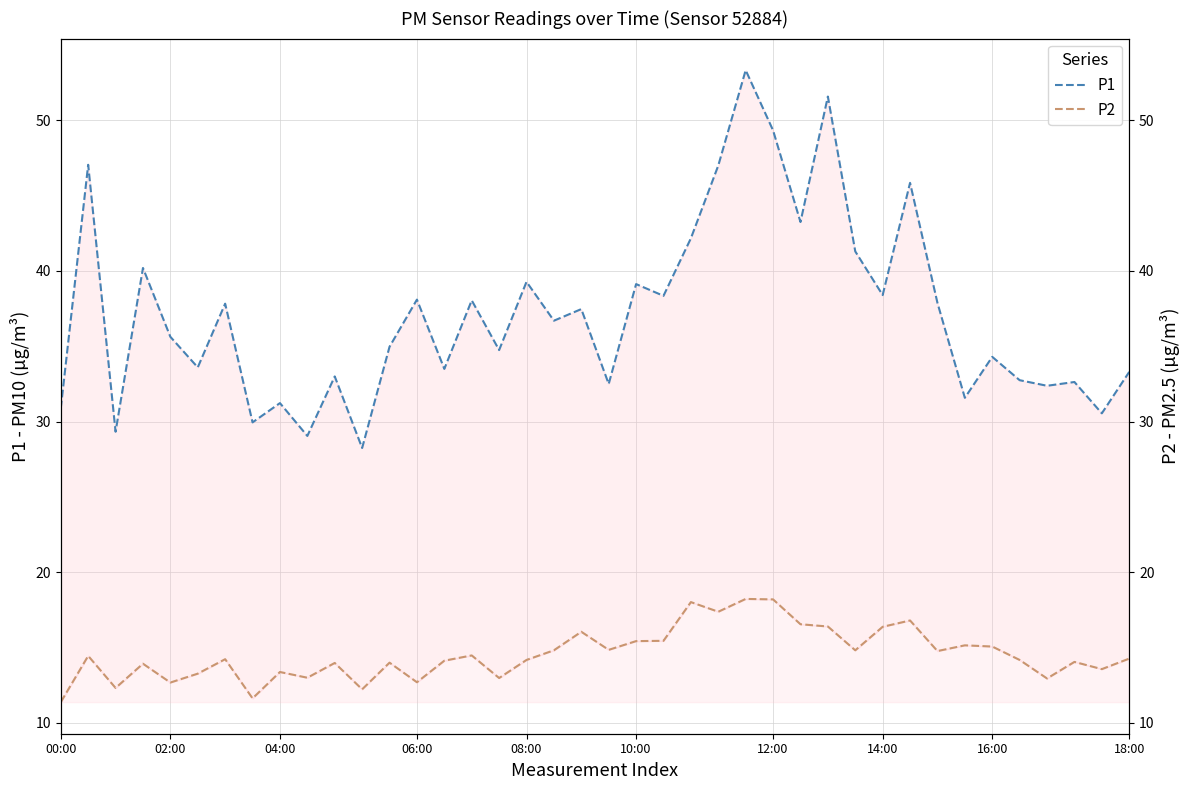

At 16:00, list the series in order from smallest to largest.

P2, P1